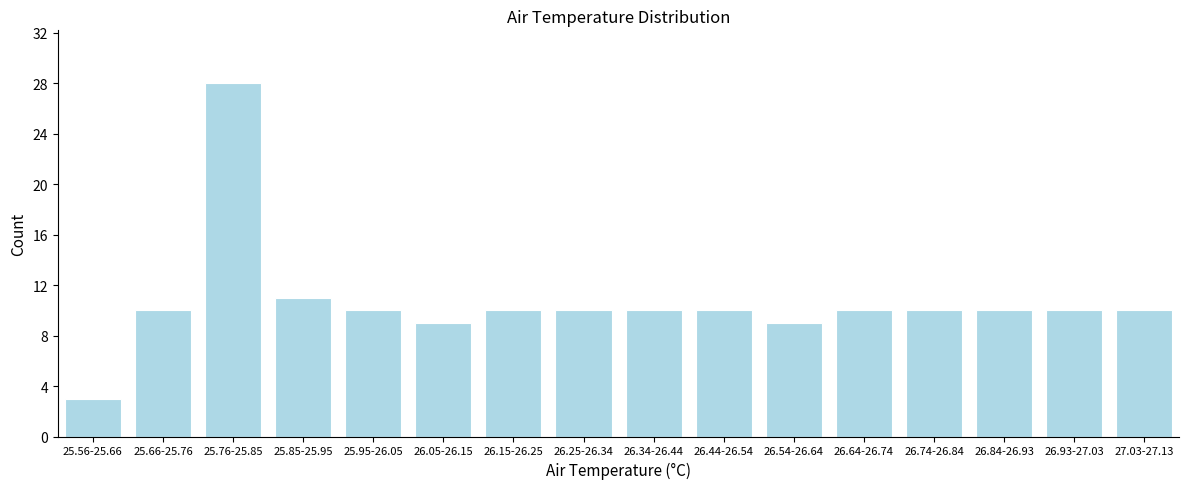

Reading right to left, extract all data points from this chart.

27.03-27.13=10	26.93-27.03=10	26.84-26.93=10	26.74-26.84=10	26.64-26.74=10	26.54-26.64=9	26.44-26.54=10	26.34-26.44=10	26.25-26.34=10	26.15-26.25=10	26.05-26.15=9	25.95-26.05=10	25.85-25.95=11	25.76-25.85=28	25.66-25.76=10	25.56-25.66=3